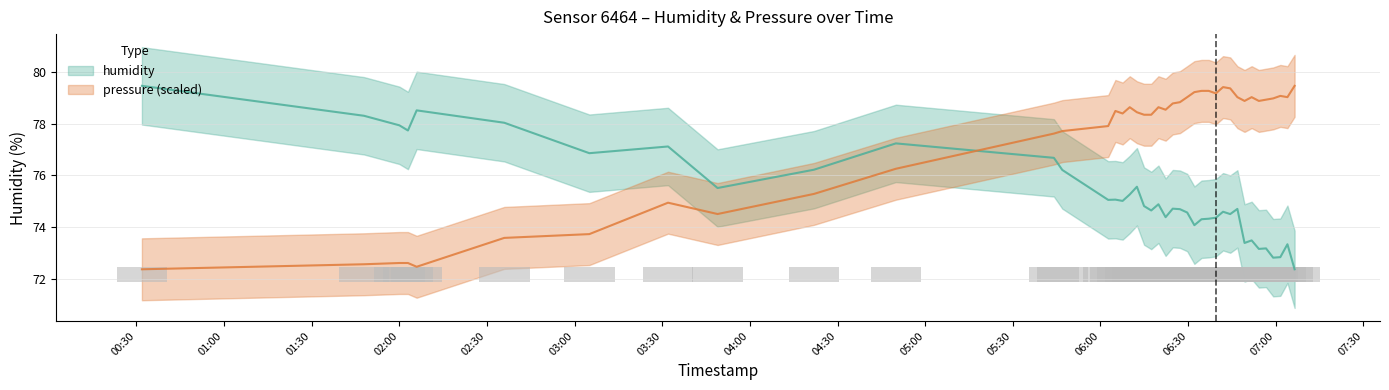

Rank the series by their average value, from highest to lowest.

pressure_scaled, humidity